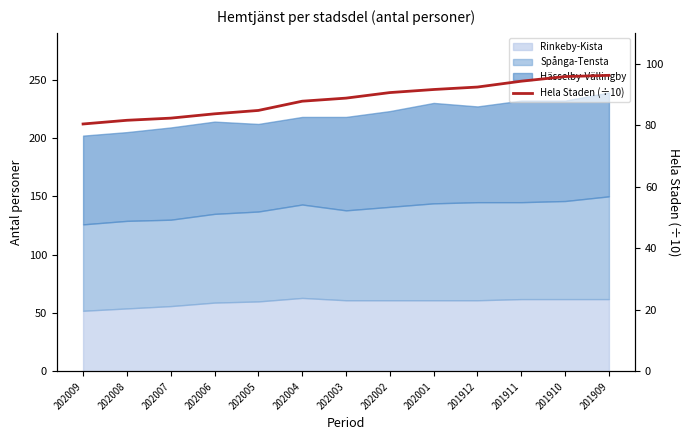

Rank the categories by value from highest to lowest.

201909, 201910, 201911, 201912, 202001, 202002, 202003, 202004, 202005, 202006, 202007, 202008, 202009